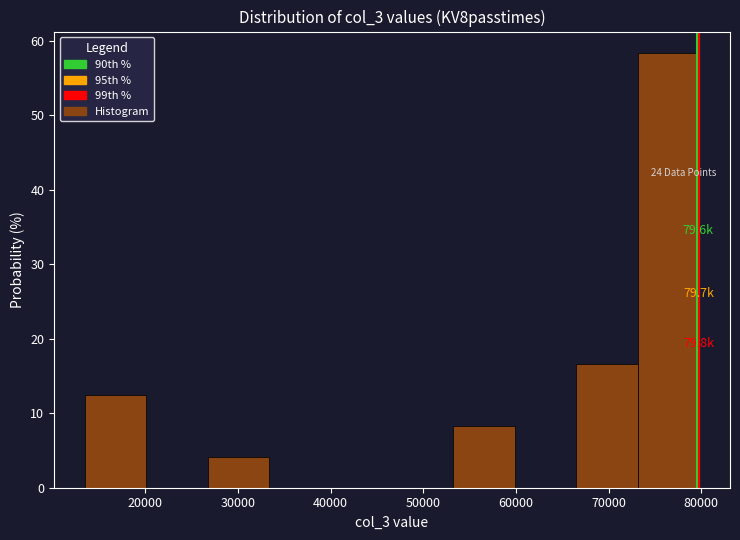

Over which range of the x-axis is the bar tallest?

73000 to 80000